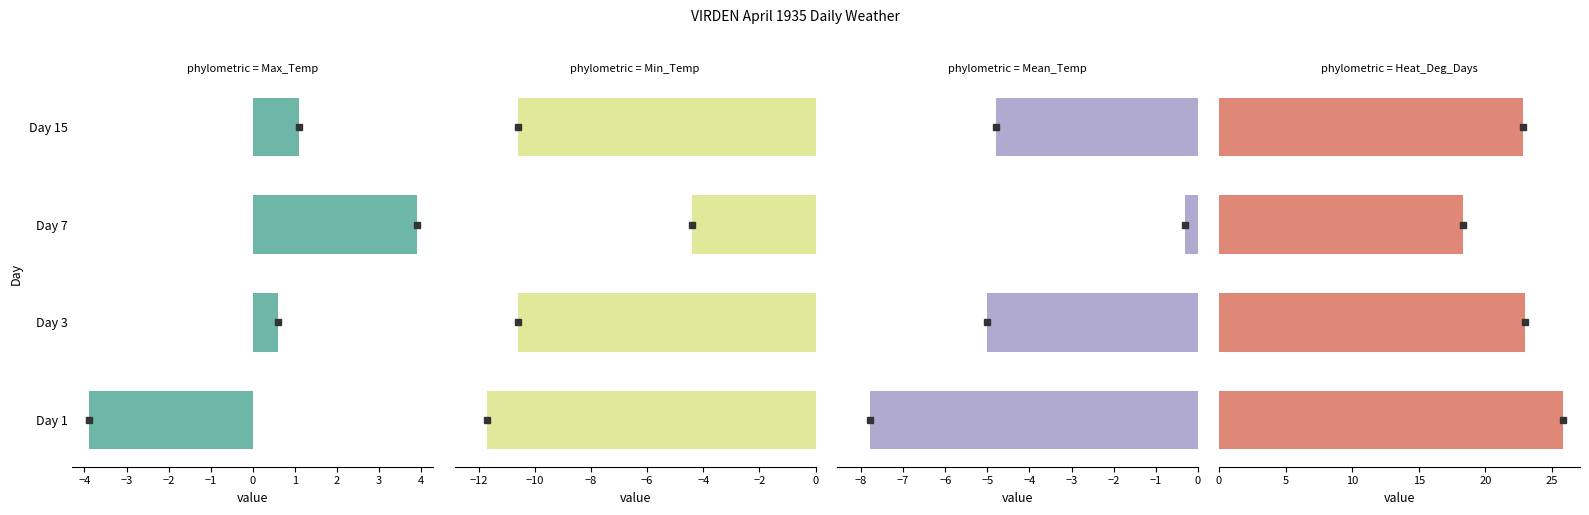

How many values in the Heat Deg Days (C) series exceed 23?

1